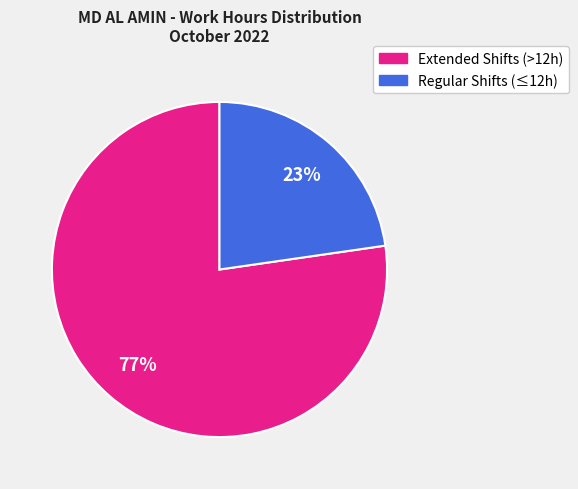

To the nearest percent, what percentage of the pie is Extended Shifts (>12h)?

77%